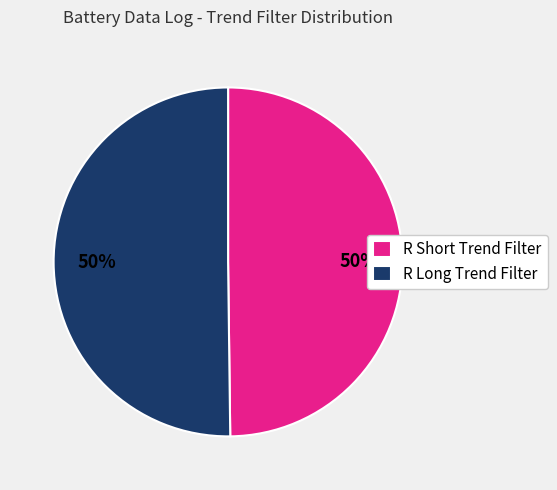

To the nearest percent, what is the combined percentage of R Long Trend Filter and R Short Trend Filter?

100%